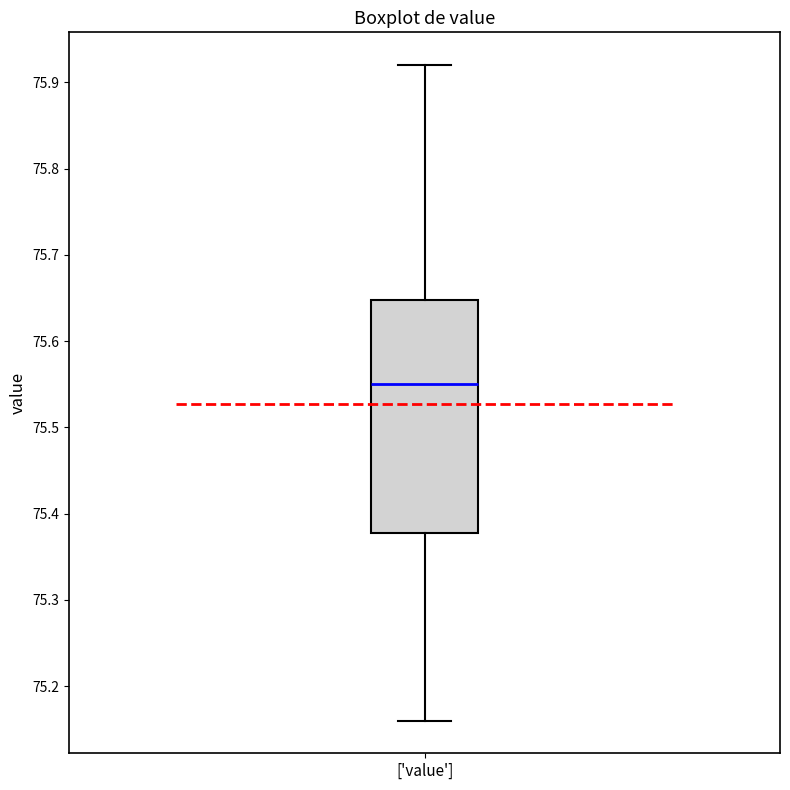

Transcribe this box plot: give where the median line is, the range the box spans, and where the two whiskers end, as read against the y-axis. The values are not printed on the chart, so give them approximately, as read against the axis.

median 75.55, box 75.38 to 75.65, whiskers 75.16 to 75.92